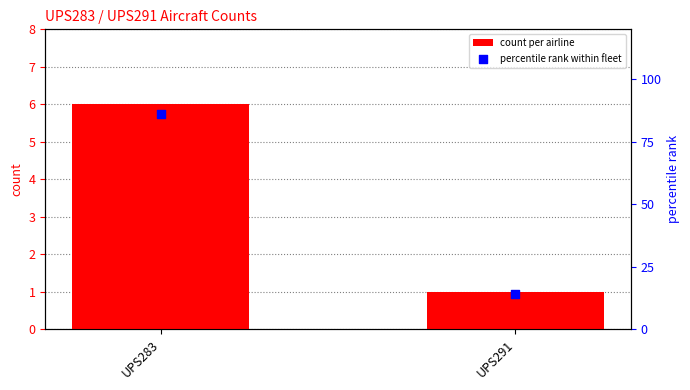

Which series has the widest spread of Y values?

percentile rank within fleet